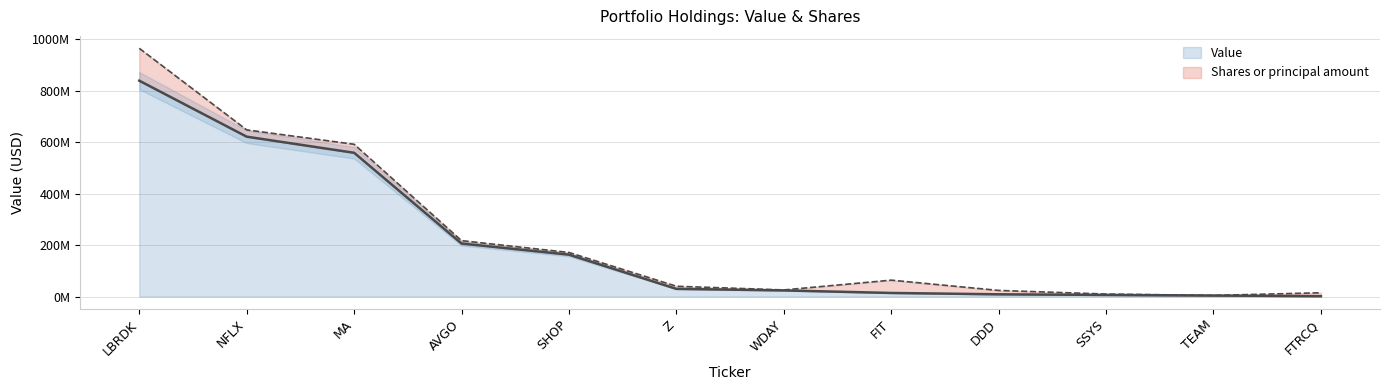

What is the smallest value displayed?

1485000